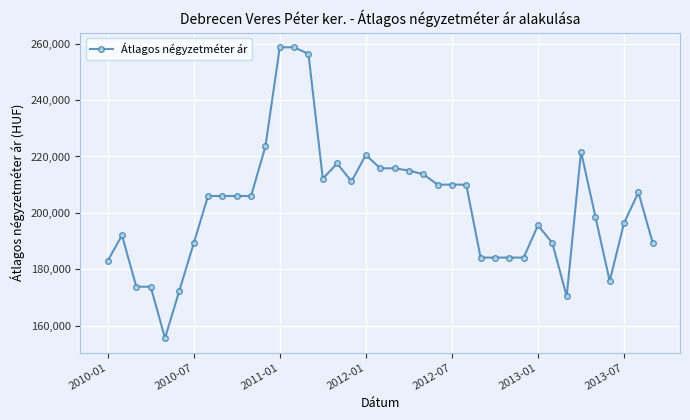

What is the value of the 34th point from the left?

221772